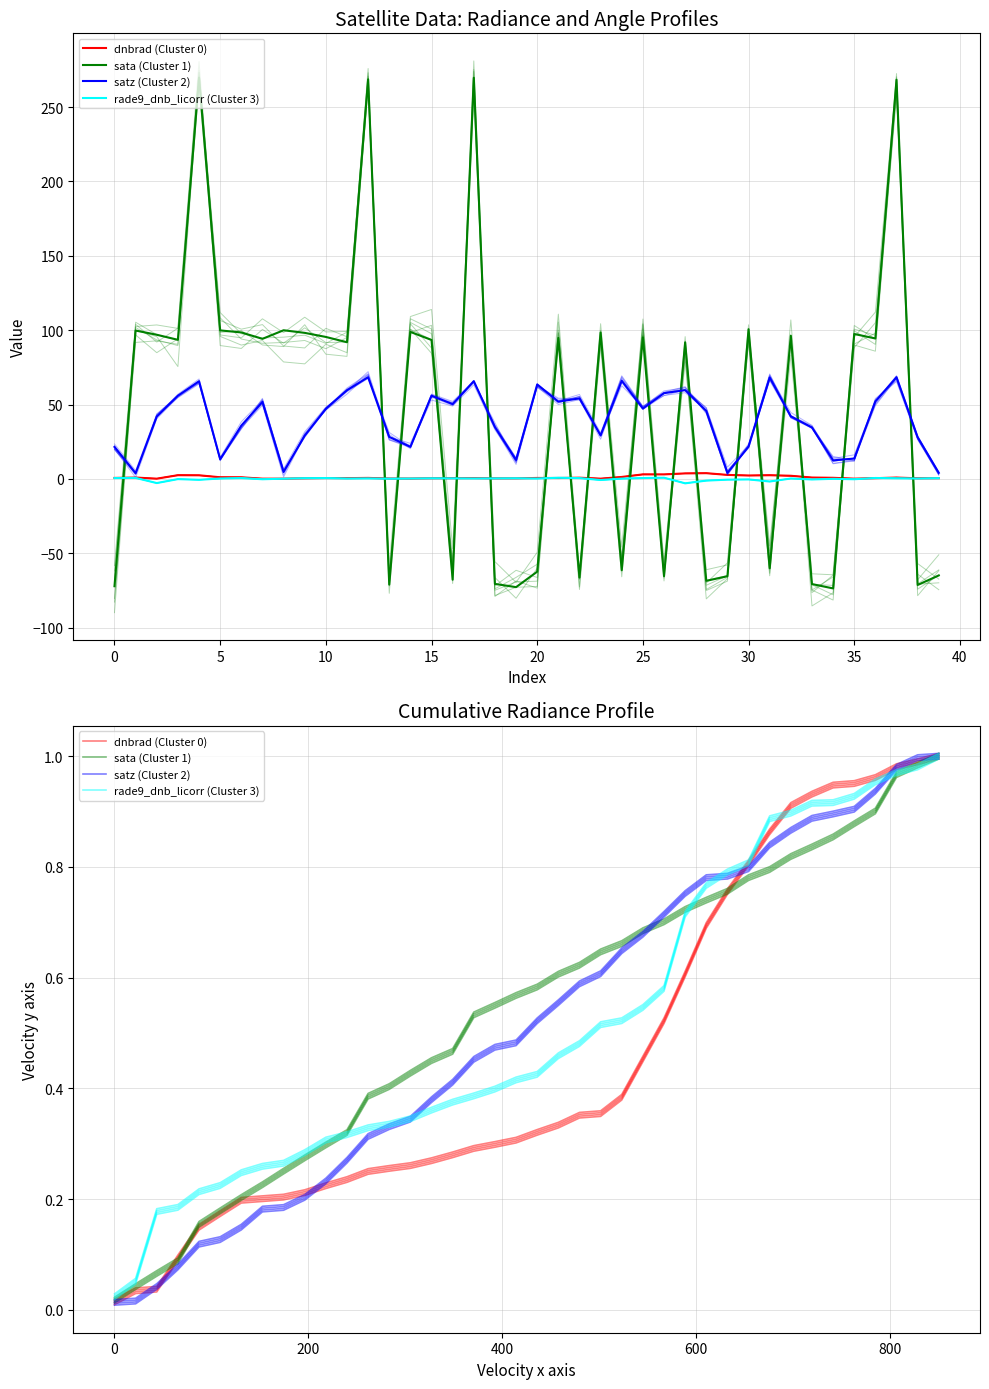

How many data points does each series have?

40